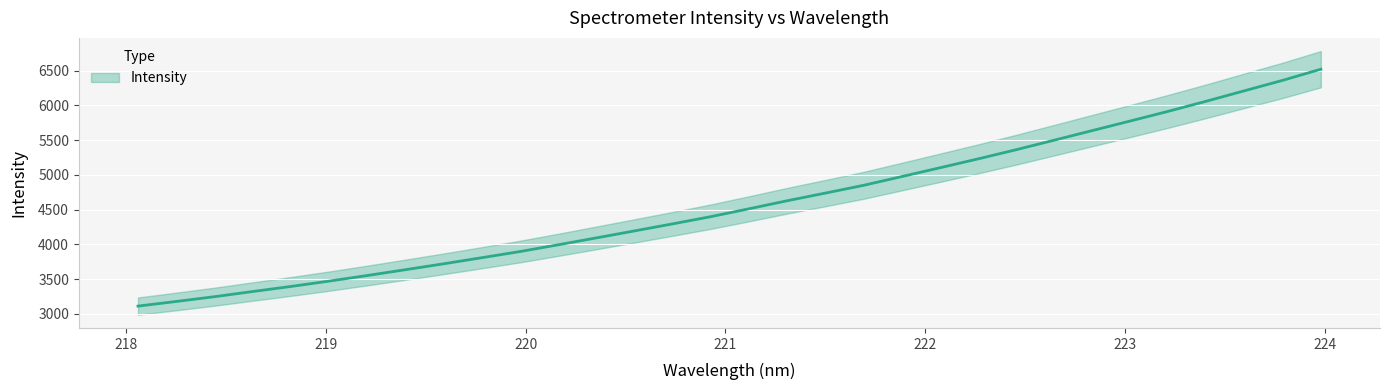

Does the chart display data point markers on the line(s)?

No